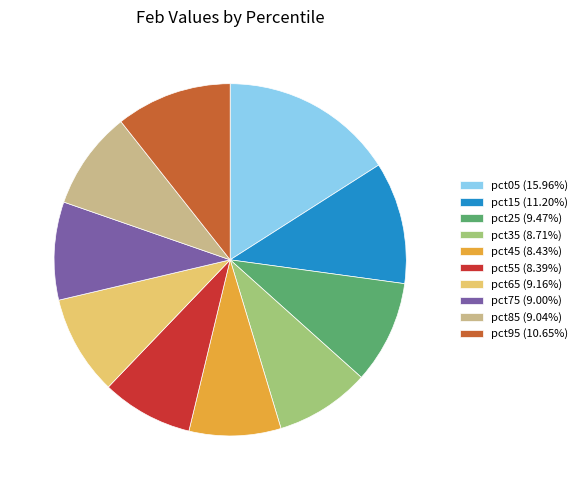

Is the sum of pct35 (8.71%) and pct95 (10.65%) greater than half?

No